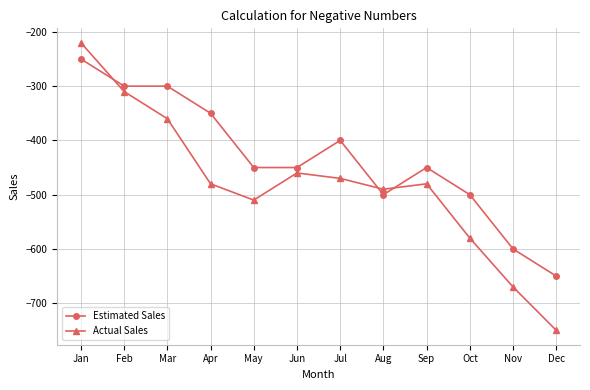

Does the chart display data point markers on the line(s)?

Yes